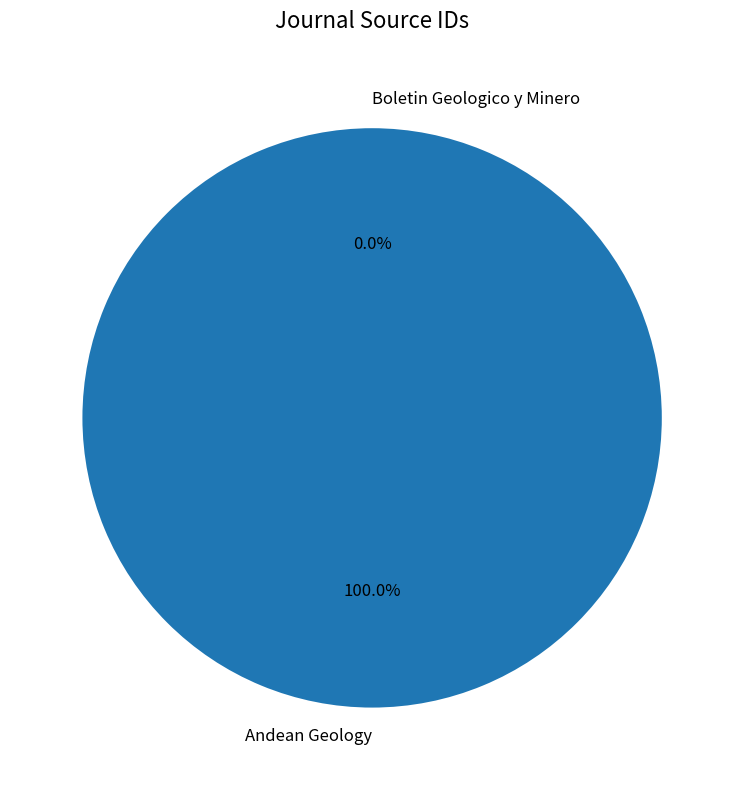

What is the largest slice in the pie chart?

Andean Geology